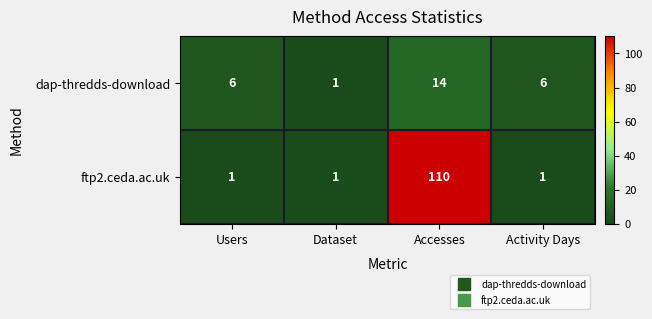

List the series in order of their overall mean, highest first.

ftp2.ceda.ac.uk, dap-thredds-download